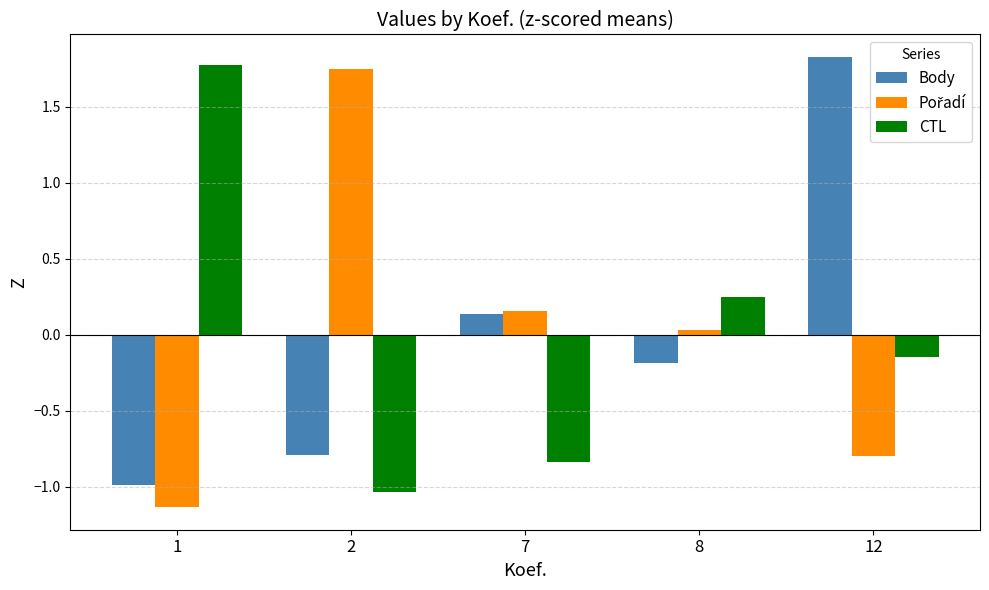

What is the difference between the Body values at 12 and 8?

2.0